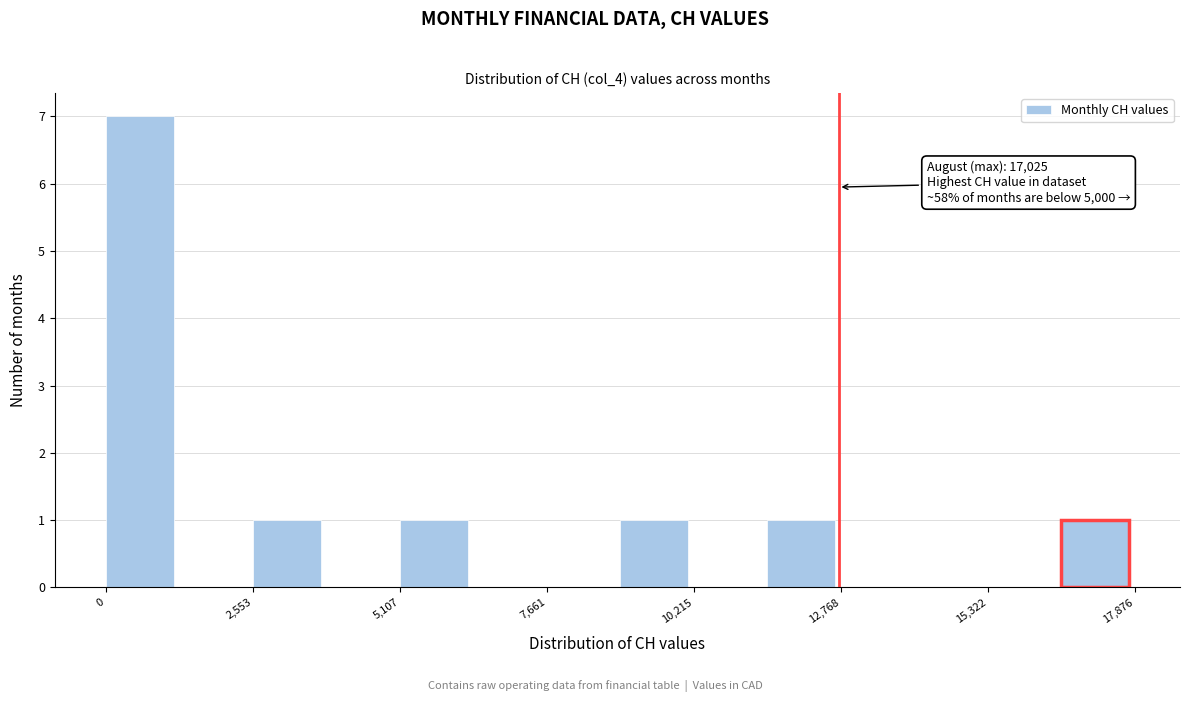

Around what value on the x-axis is the tallest bar? Give the approximate position of its centre, as read against the axis.

500